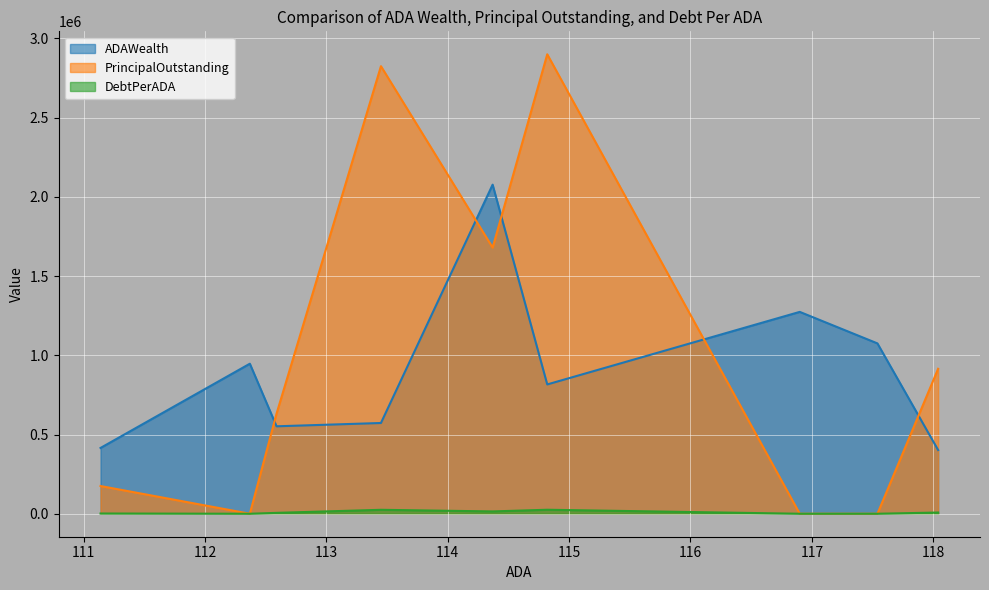

True or false: PrincipalOutstanding has a value of 1839287.9 at 113.45.

False